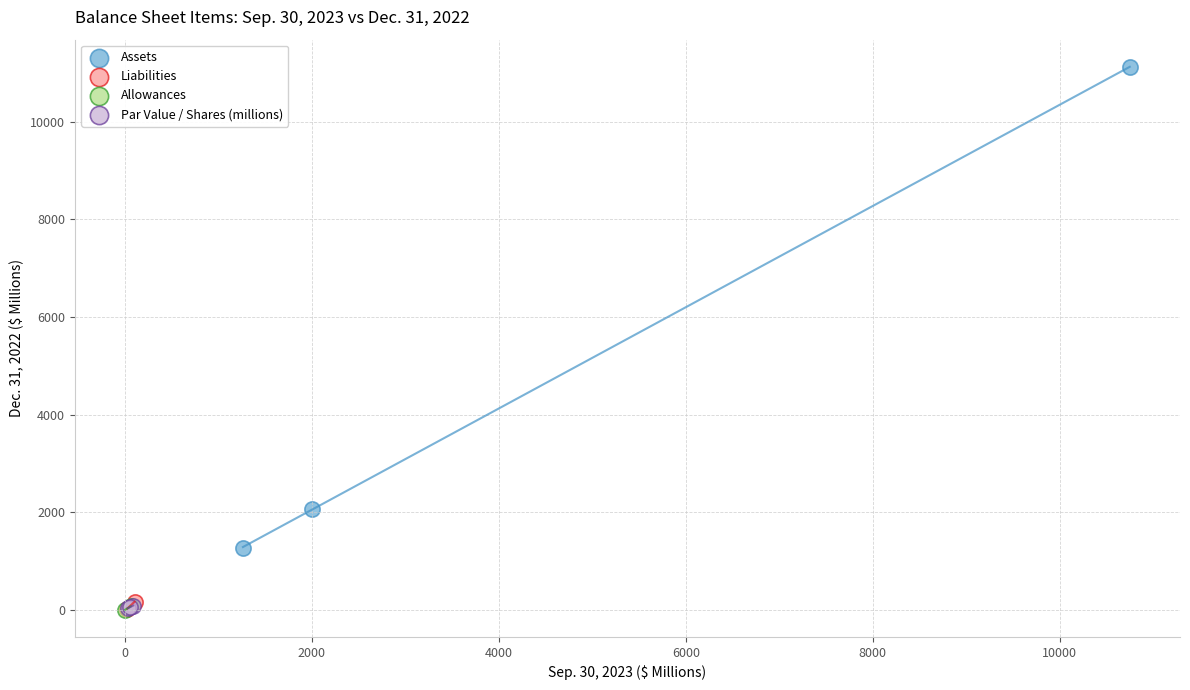

Which series reaches the maximum Y coordinate?

Assets